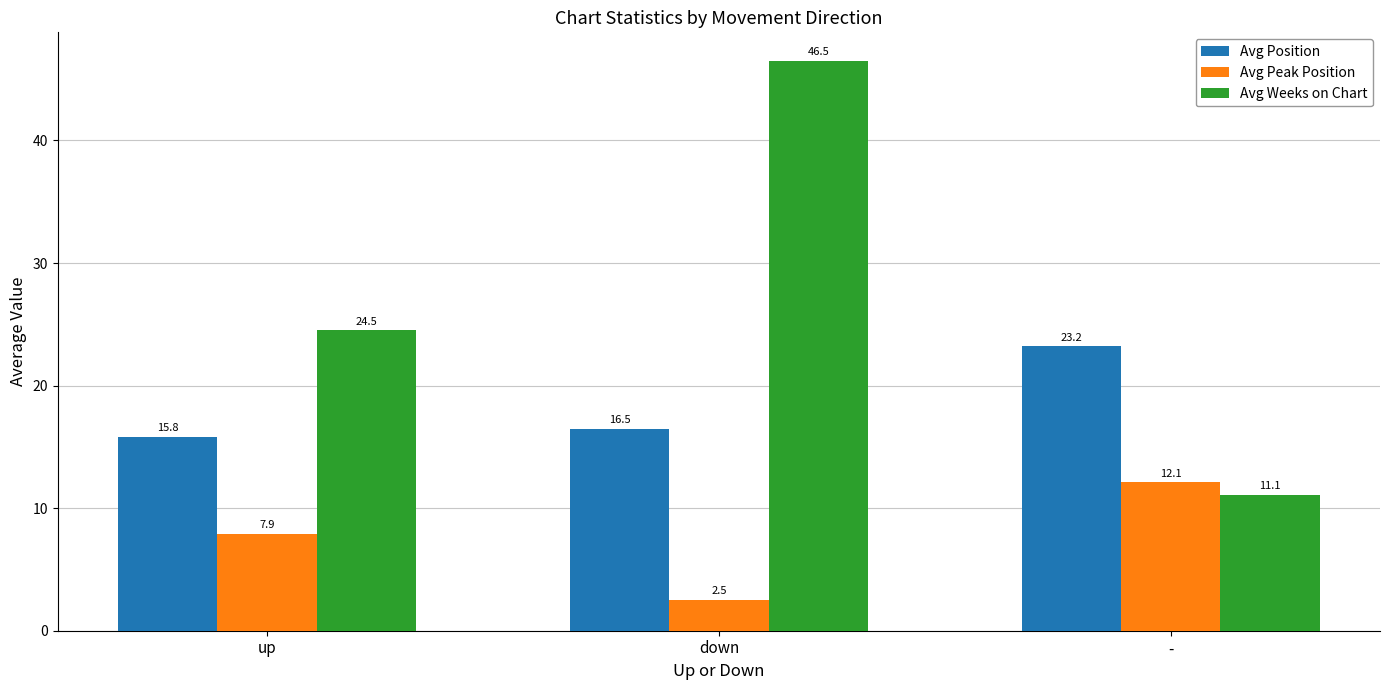

Reading left to right, transcribe all the data shown in this chart.

Avg Position: 15.8	16.5	23.2
Avg Peak Position: 7.9	2.5	12.1
Avg Weeks on Chart: 24.5	46.5	11.1